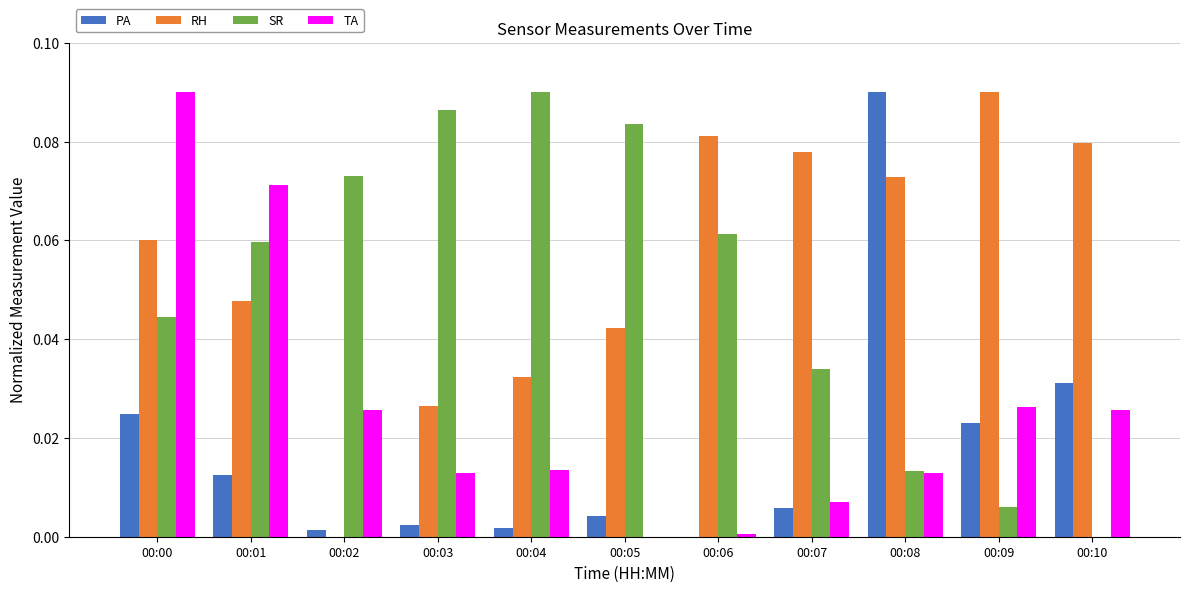

How many values in PA are above zero?

10